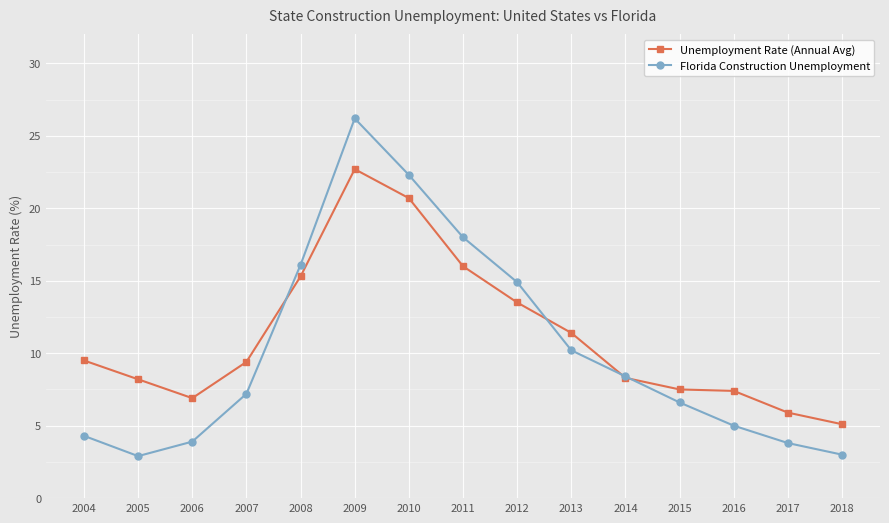

Between which two adjacent categories do Unemployment Rate (Annual Avg) and Florida Construction Unemployment first intersect?

2007 and 2008